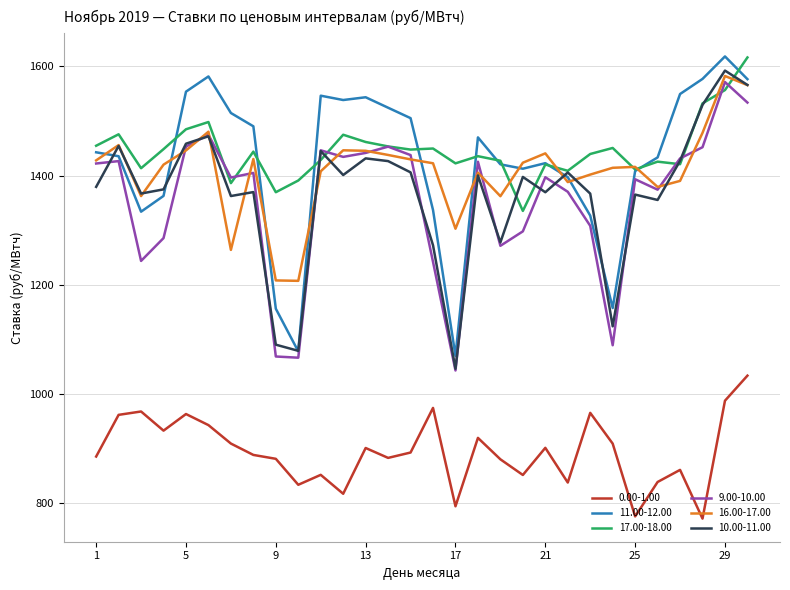

What is the smallest value displayed?

772.3